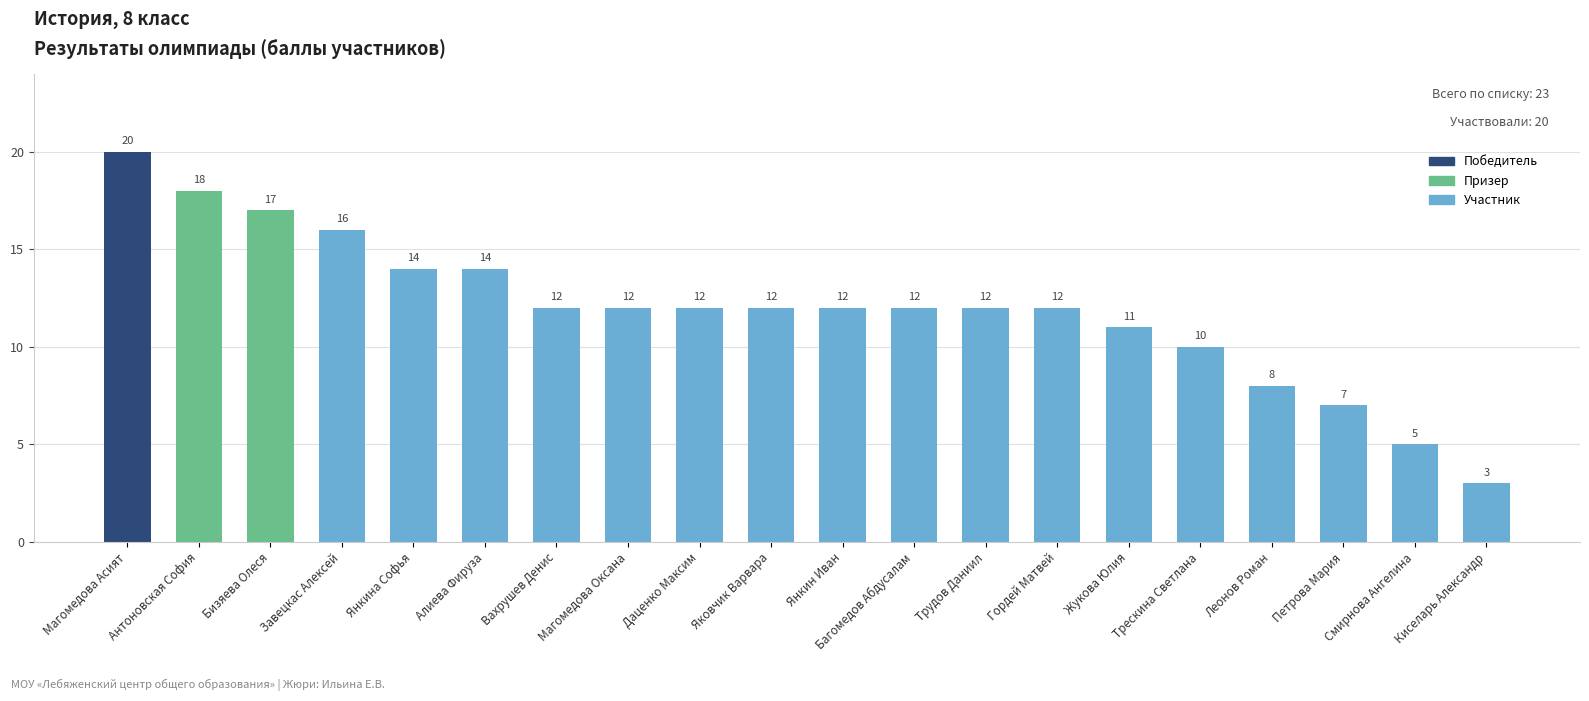

What is the label of the 12th bar from the left?

Багомедов Абдусалам